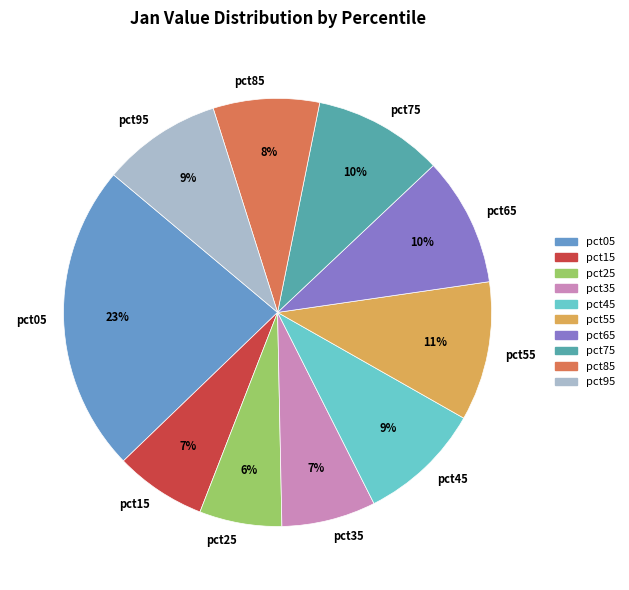

To the nearest percent, what percentage of the pie is pct25?

6%